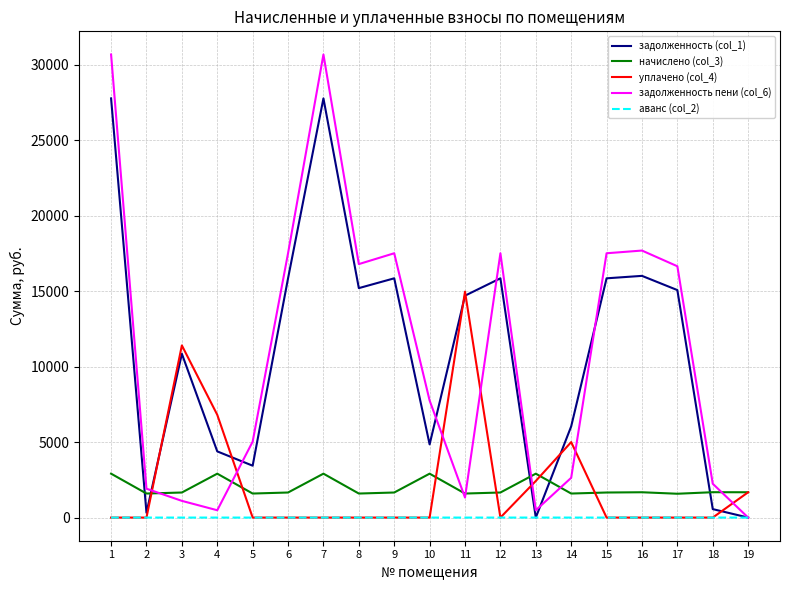

Rank the series by their maximum value, from highest to lowest.

задолженность пени (col_6), задолженность (col_1), уплачено (col_4), начислено (col_3), аванс (col_2)